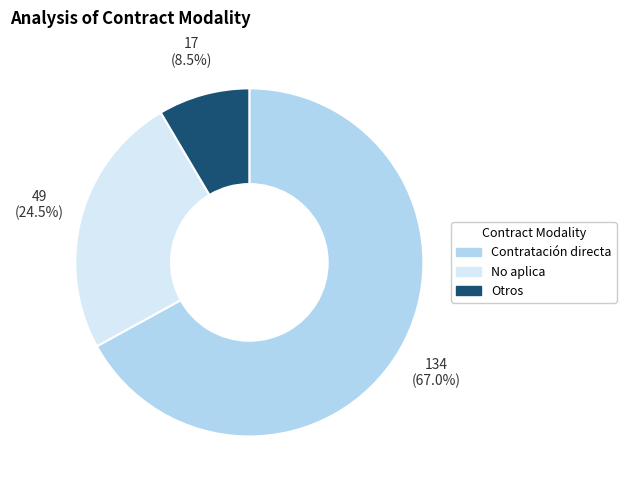

Which category has the smallest portion of the pie?

Otros